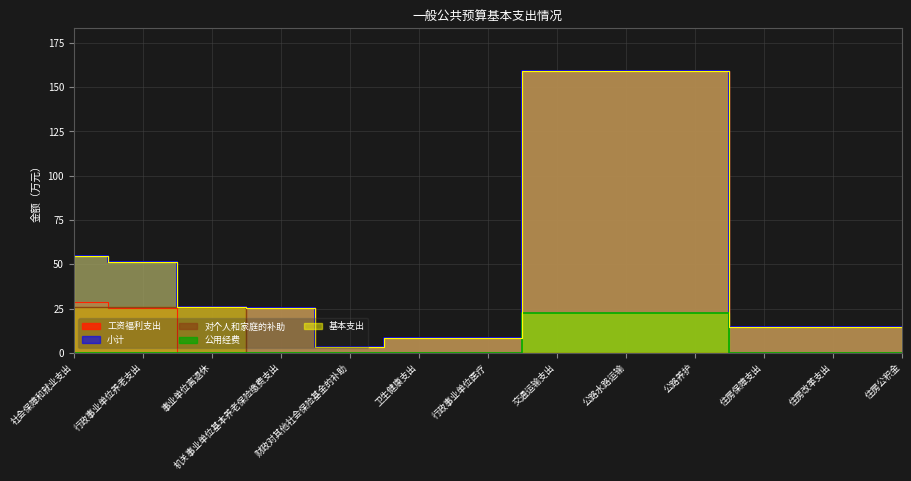

Is it true that 基本支出 equals 255.5 at 公路养护?

False